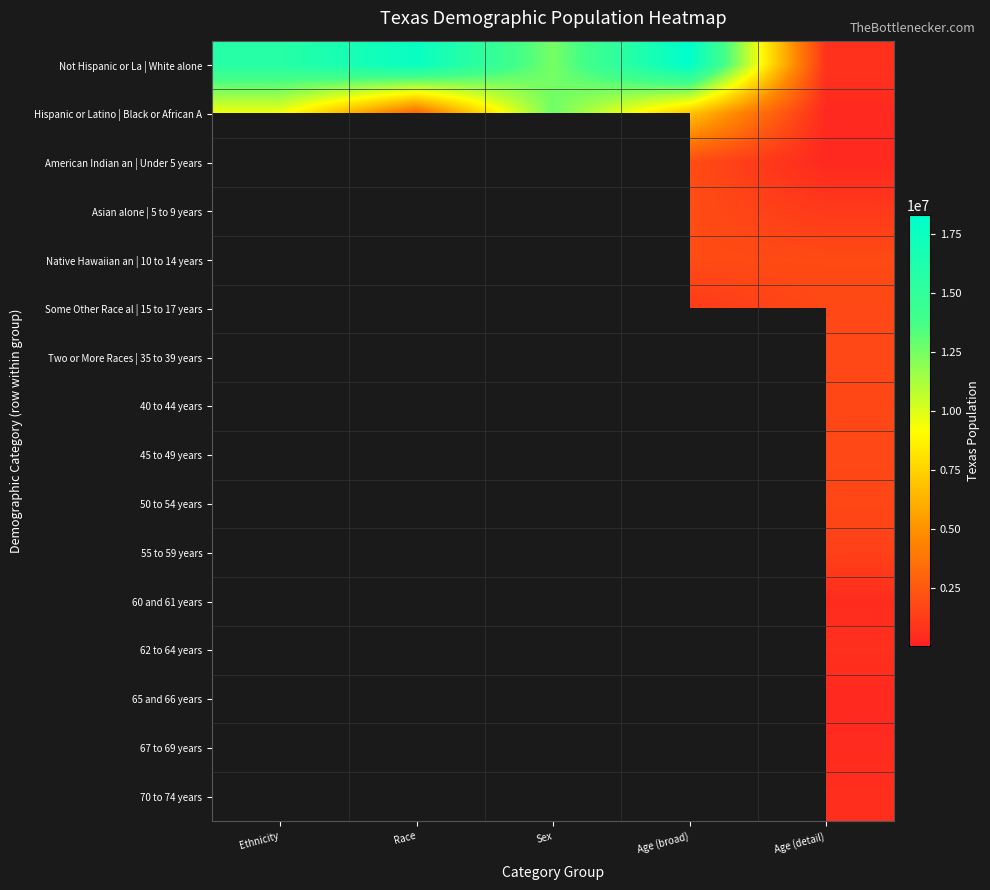

What is the difference between the highest and lowest values at Age (detail)?

1494024.0